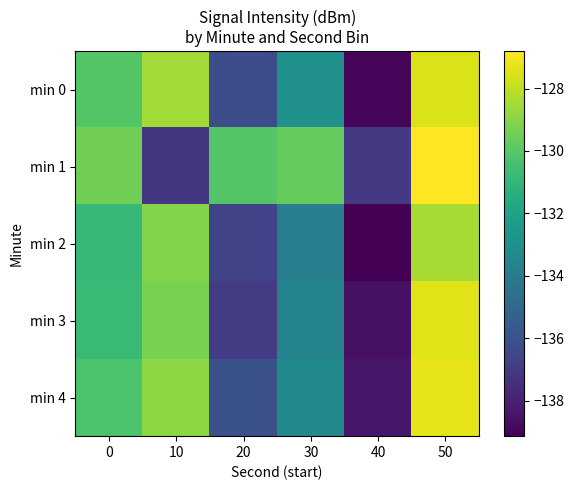

At which label is min 2 closest to -133?

30